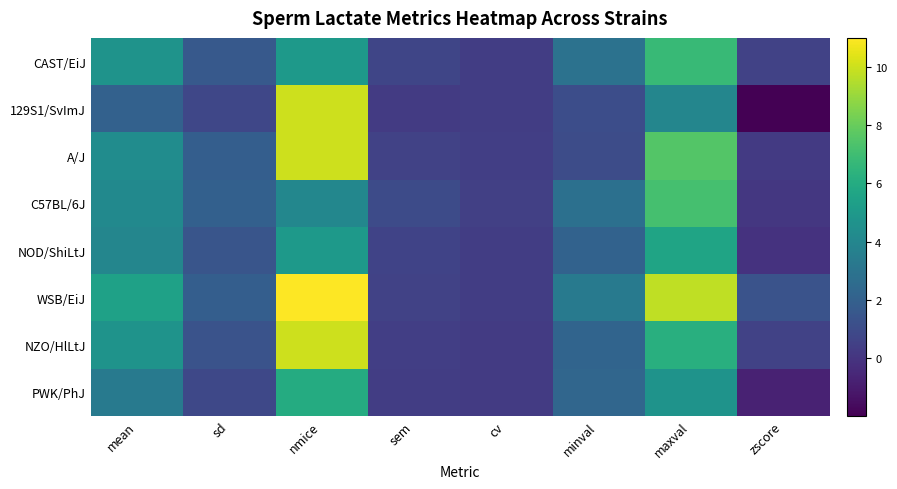

Between maxval and cv, which is larger?

maxval